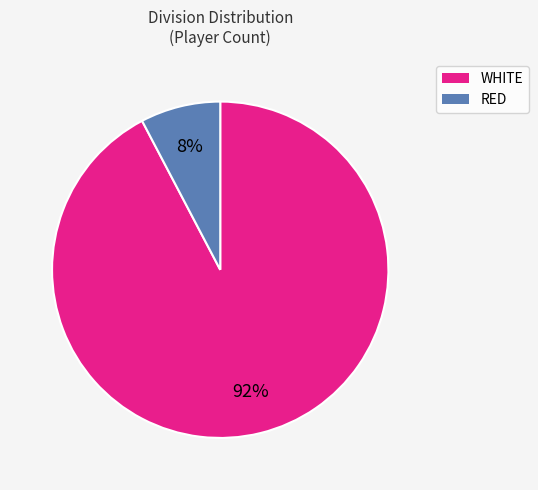

How many segments does this pie chart have?

2